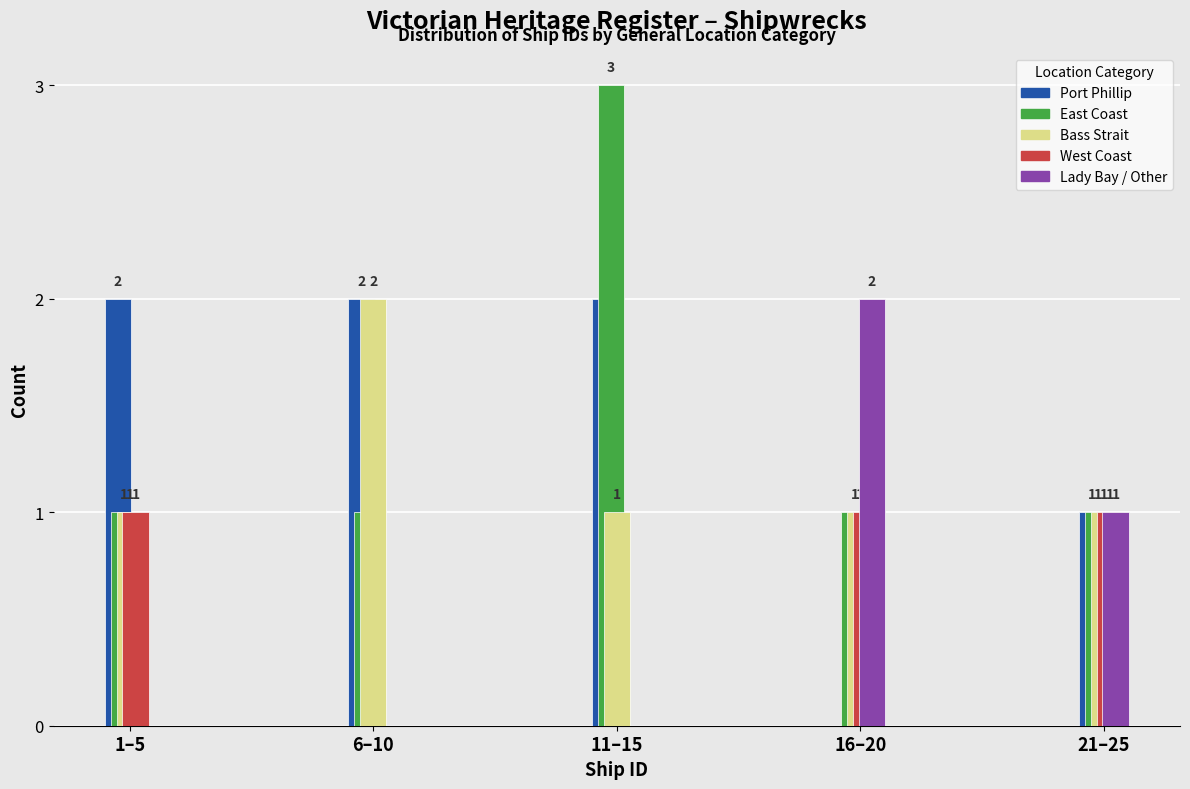

Reading left to right, extract all data points from this chart.

Port Phillip: 1–5=2	6–10=2	11–15=2	16–20=0	21–25=1
East Coast: 1–5=1	6–10=1	11–15=3	16–20=1	21–25=1
Bass Strait: 1–5=1	6–10=2	11–15=1	16–20=1	21–25=1
West Coast: 1–5=1	6–10=0	11–15=0	16–20=1	21–25=1
Lady Bay / Other: 1–5=0	6–10=0	11–15=0	16–20=2	21–25=1